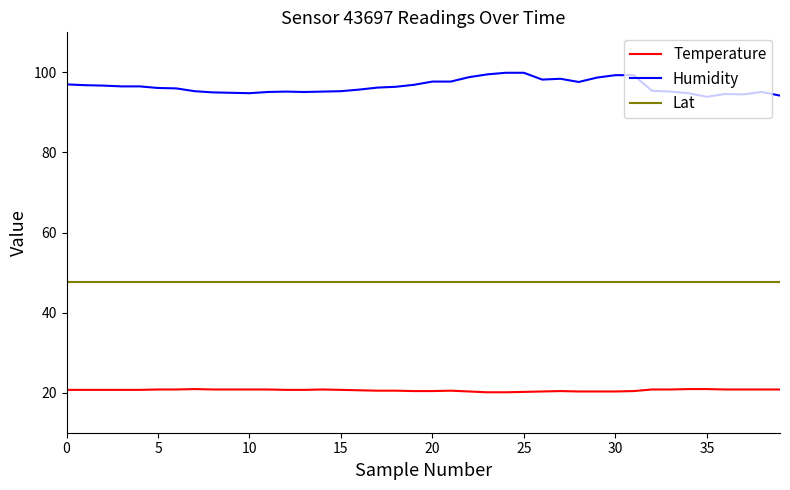

Rank the series by their maximum value, from lowest to highest.

Temperature, Lat, Humidity